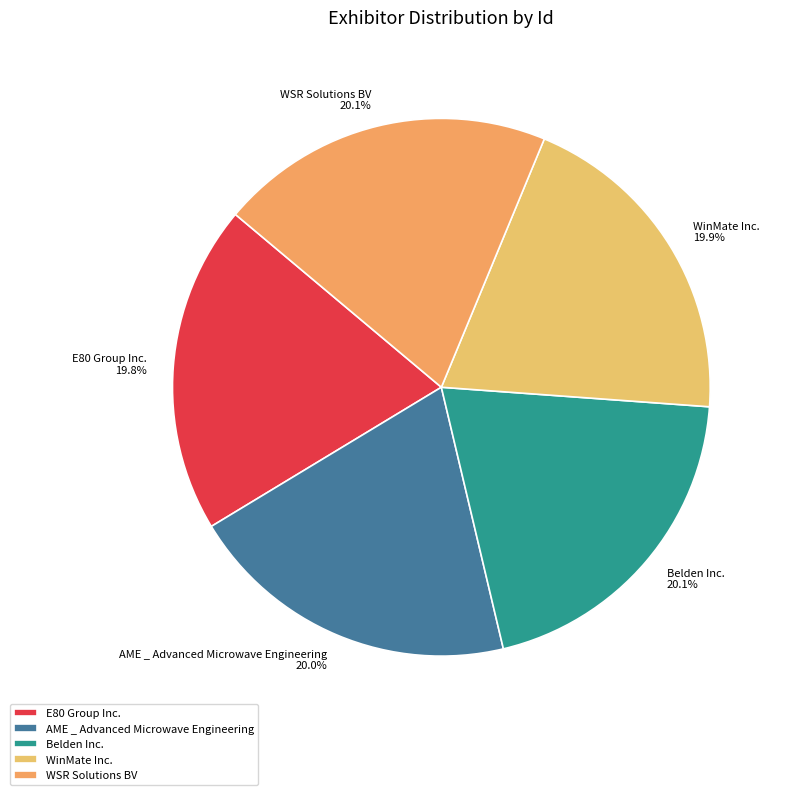

To the nearest percent, what portion does AME _ Advanced Microwave Engineering represent?

20%